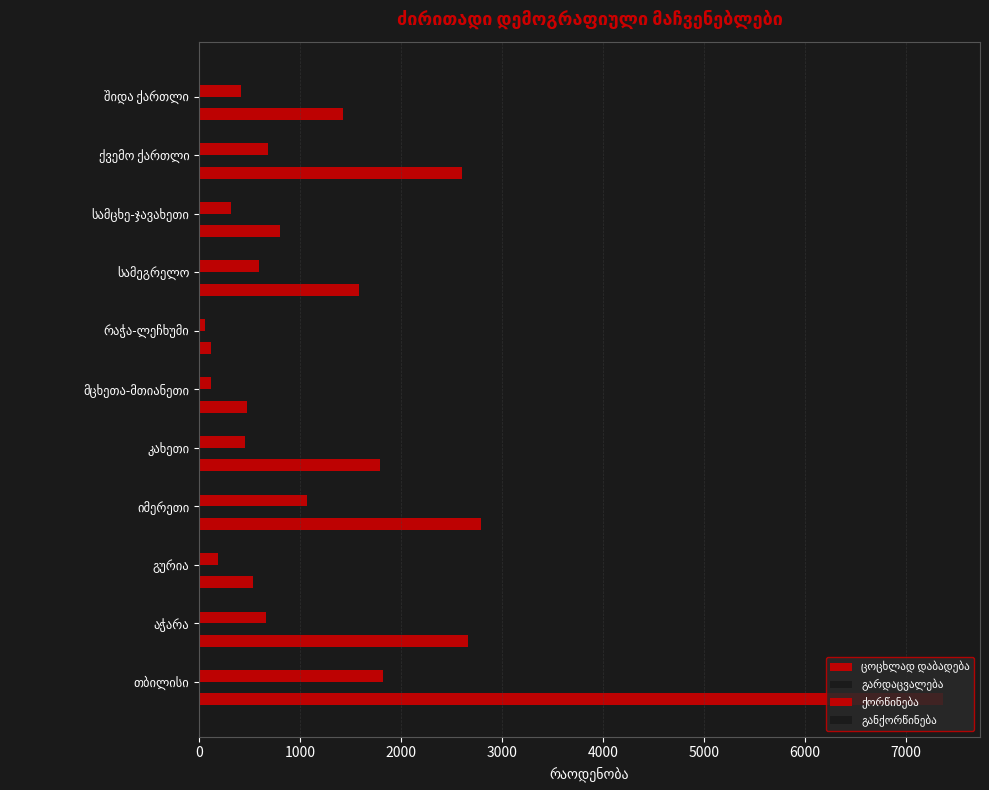

What is the value of the განქორწინება bar at the 11th from the left?

195